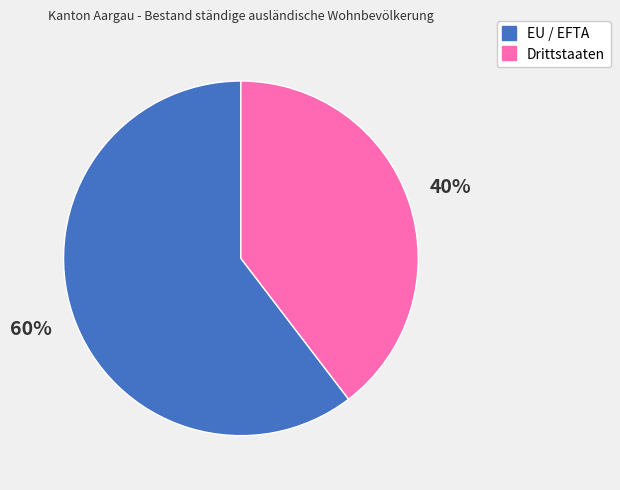

Rank the categories by value from lowest to highest.

Drittstaaten, EU / EFTA